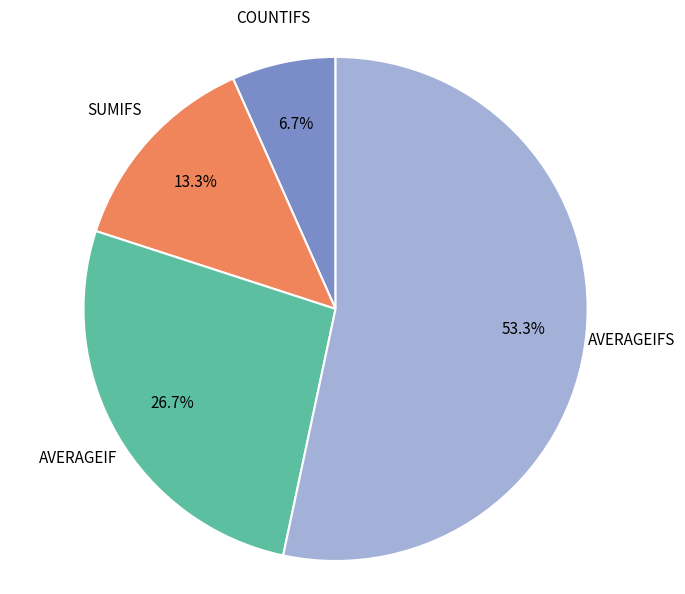

Does SUMIFS represent more than half of the total?

No